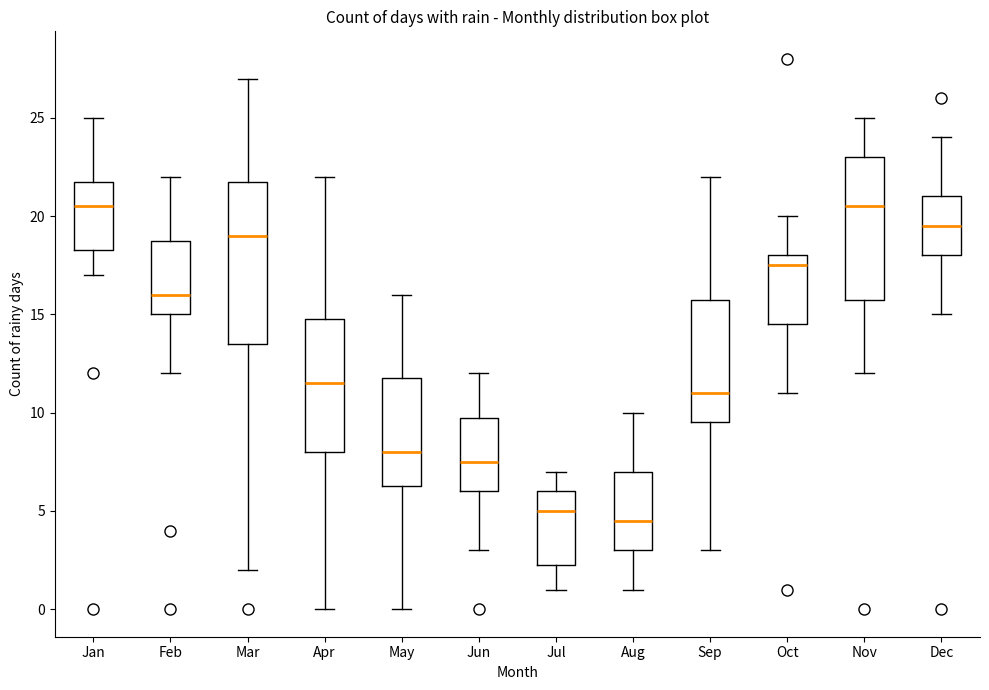

Reading left to right, transcribe this box plot: for each box, give where its median line is, the range the box spans, and where its two whiskers end, as read against the y-axis. The values are not printed on the chart, so give them approximately, as read against the axis.

Jan: median 20.5, box 18.5 to 22.0, whiskers 17.0 to 25.0
Feb: median 16.0, box 15.0 to 19.0, whiskers 12.0 to 22.0
Mar: median 19.0, box 13.5 to 22.0, whiskers 2.0 to 27.0
Apr: median 11.5, box 8.0 to 15.0, whiskers 0.0 to 22.0
May: median 8.0, box 6.5 to 12.0, whiskers 0.0 to 16.0
Jun: median 7.5, box 6.0 to 10.0, whiskers 3.0 to 12.0
Jul: median 5.0, box 2.5 to 6.0, whiskers 1.0 to 7.0
Aug: median 4.5, box 3.0 to 7.0, whiskers 1.0 to 10.0
Sep: median 11.0, box 9.5 to 16.0, whiskers 3.0 to 22.0
Oct: median 17.5, box 14.5 to 18.0, whiskers 11.0 to 20.0
Nov: median 20.5, box 16.0 to 23.0, whiskers 12.0 to 25.0
Dec: median 19.5, box 18.0 to 21.0, whiskers 15.0 to 24.0